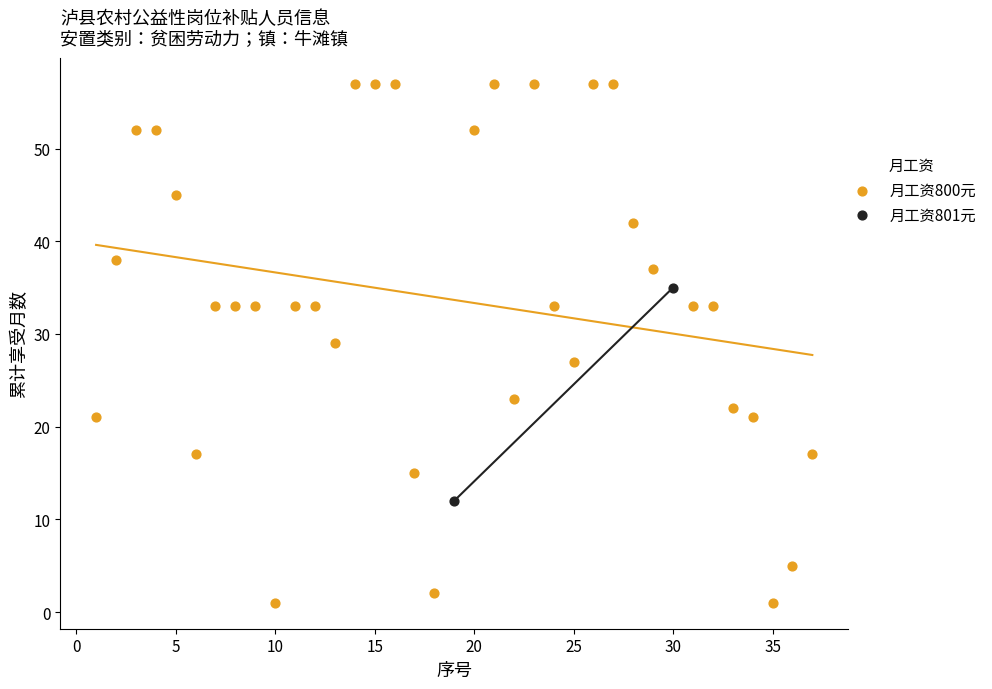

What are all the series names shown in the legend?

月工资800元, 月工资801元